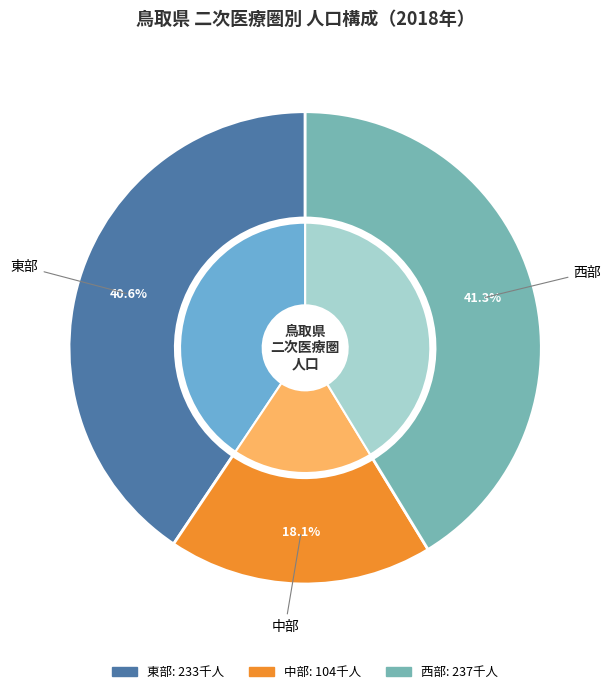

To the nearest percent, what portion does 東部 represent?

41%